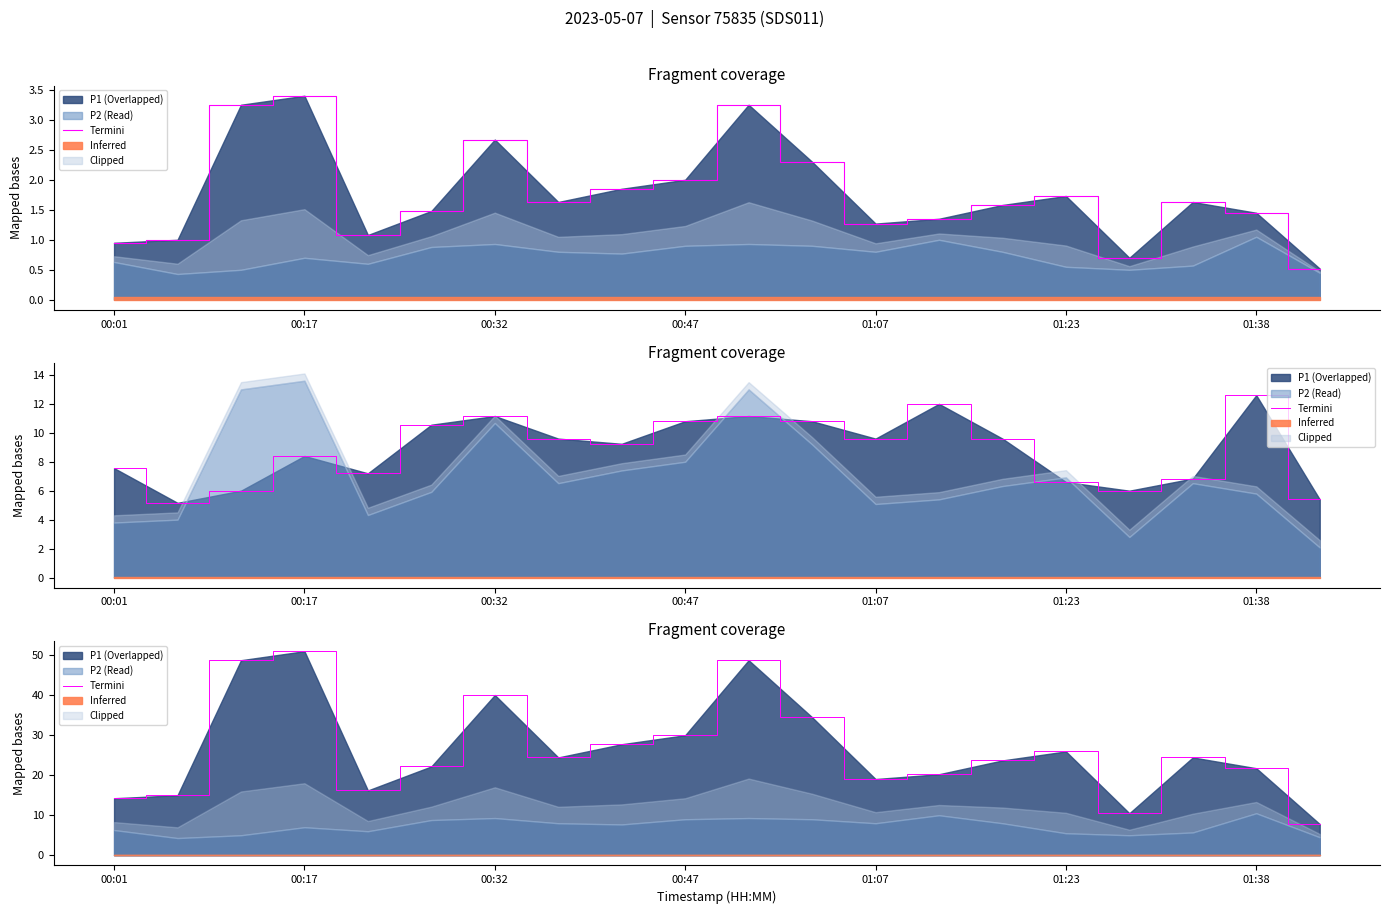

How many data points does each series have?

20